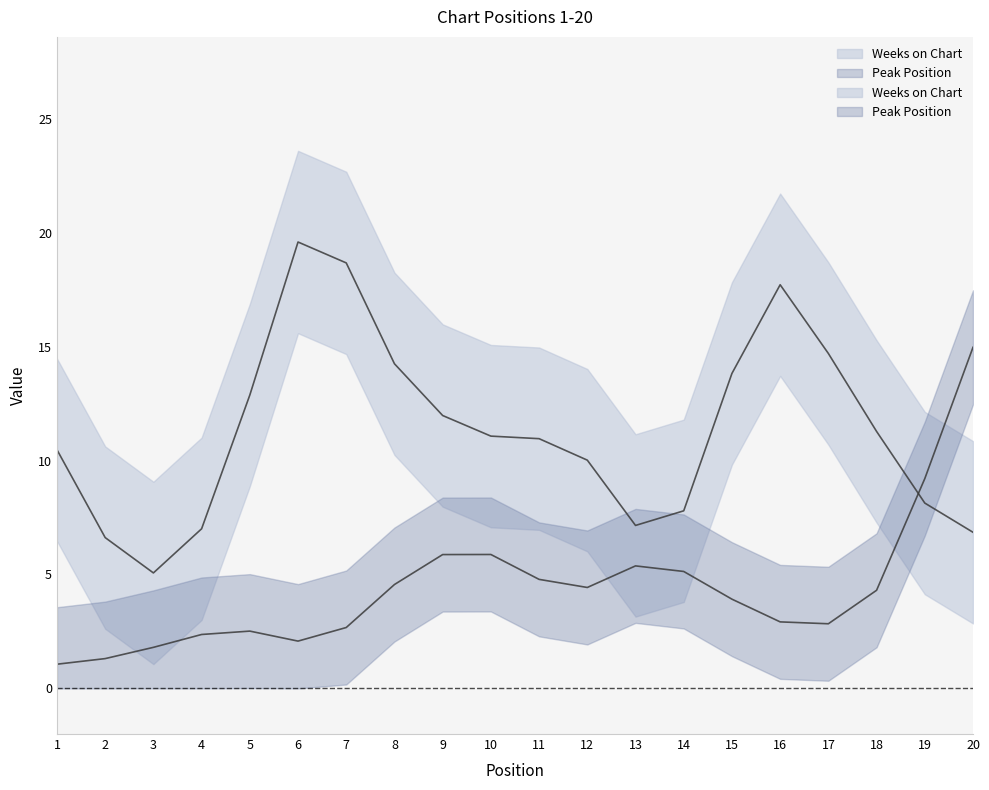

What is the approximate value of Peak Position at 19, to the nearest 10?

10